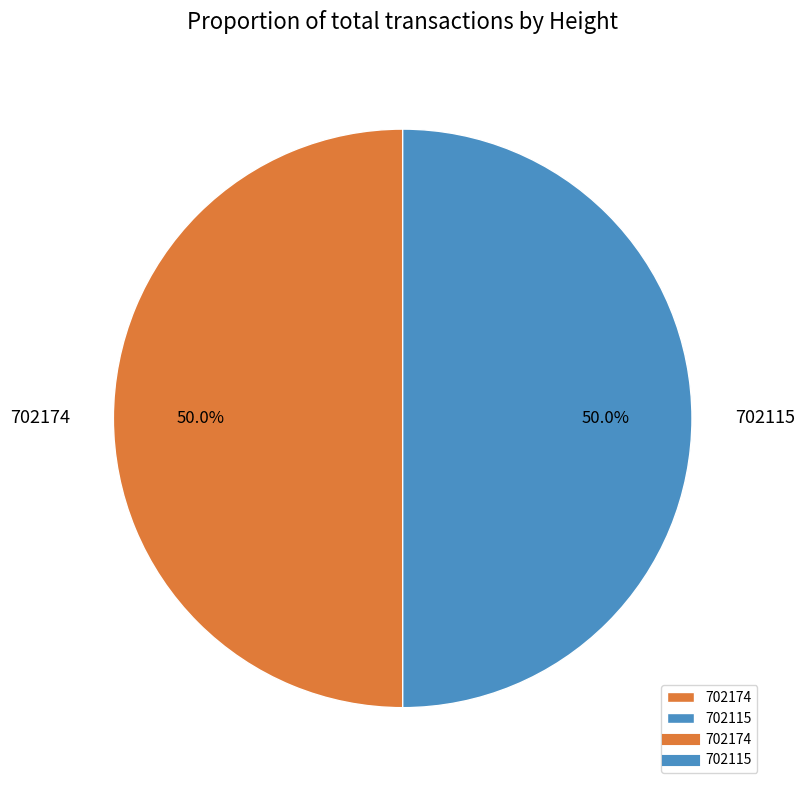

Approximately how many times larger is the value at 702115 compared to 702174?

1.0